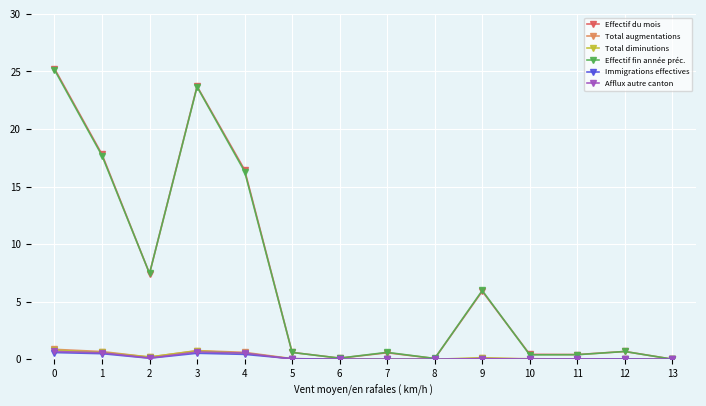

What is the spread (max minus min) of values at 7?

0.6